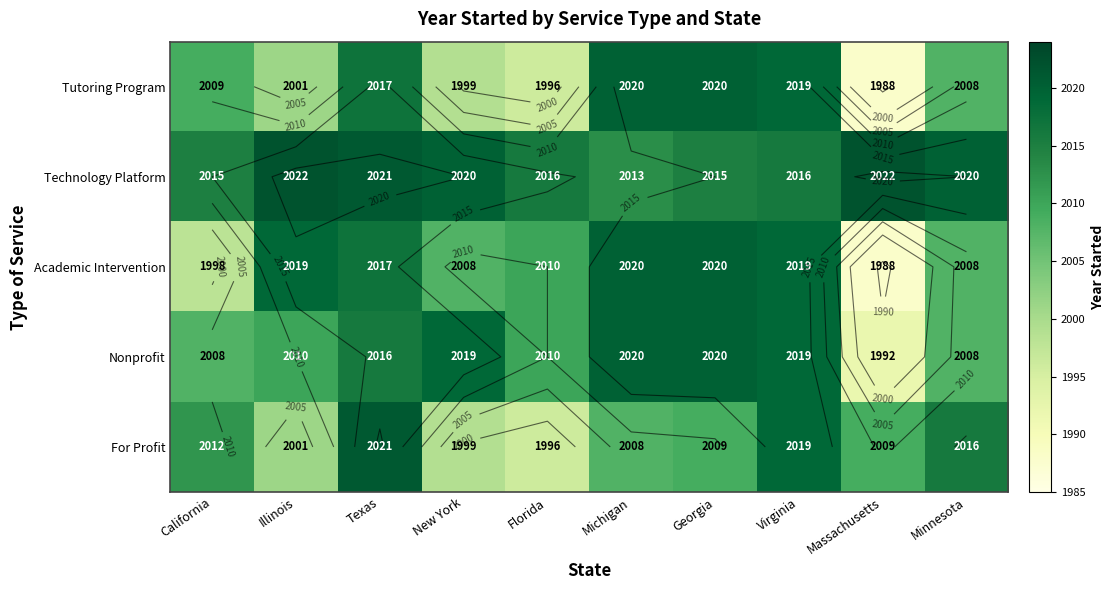

What is the spread (max minus min) of values at California?

17